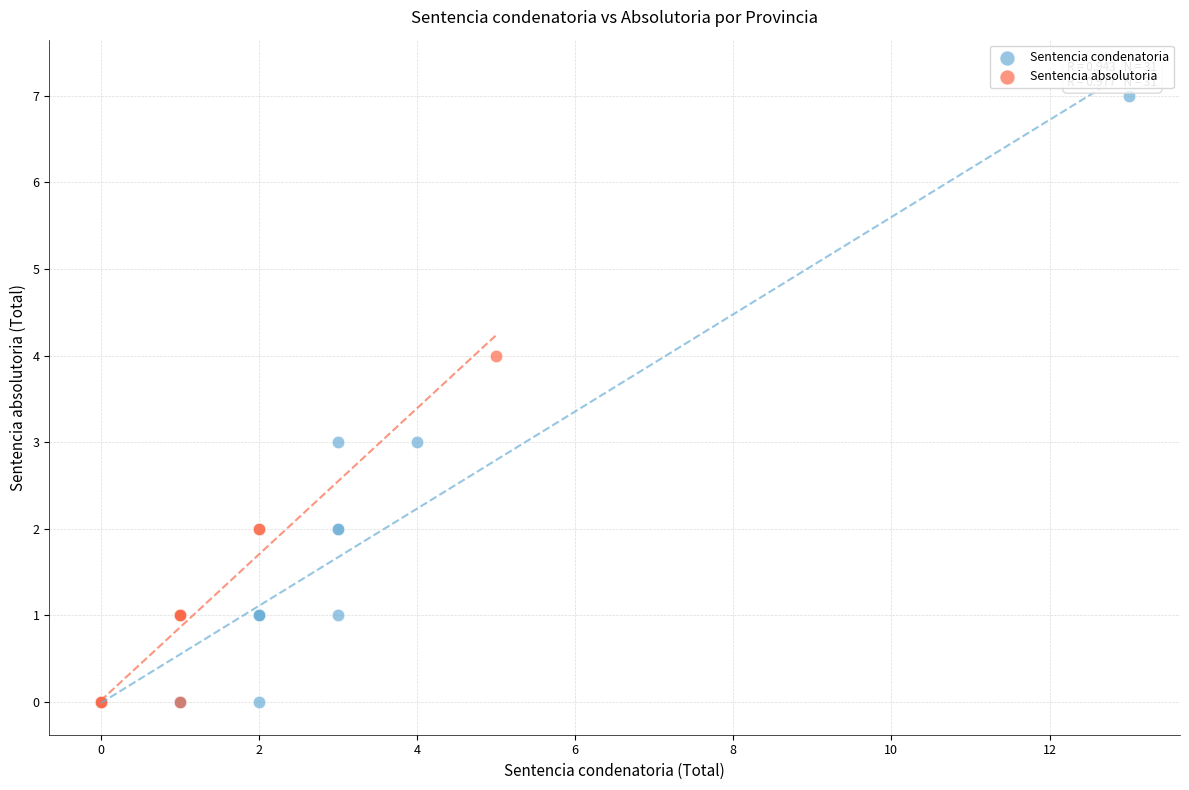

Which series contains the highest Y value?

Sentencia condenatoria